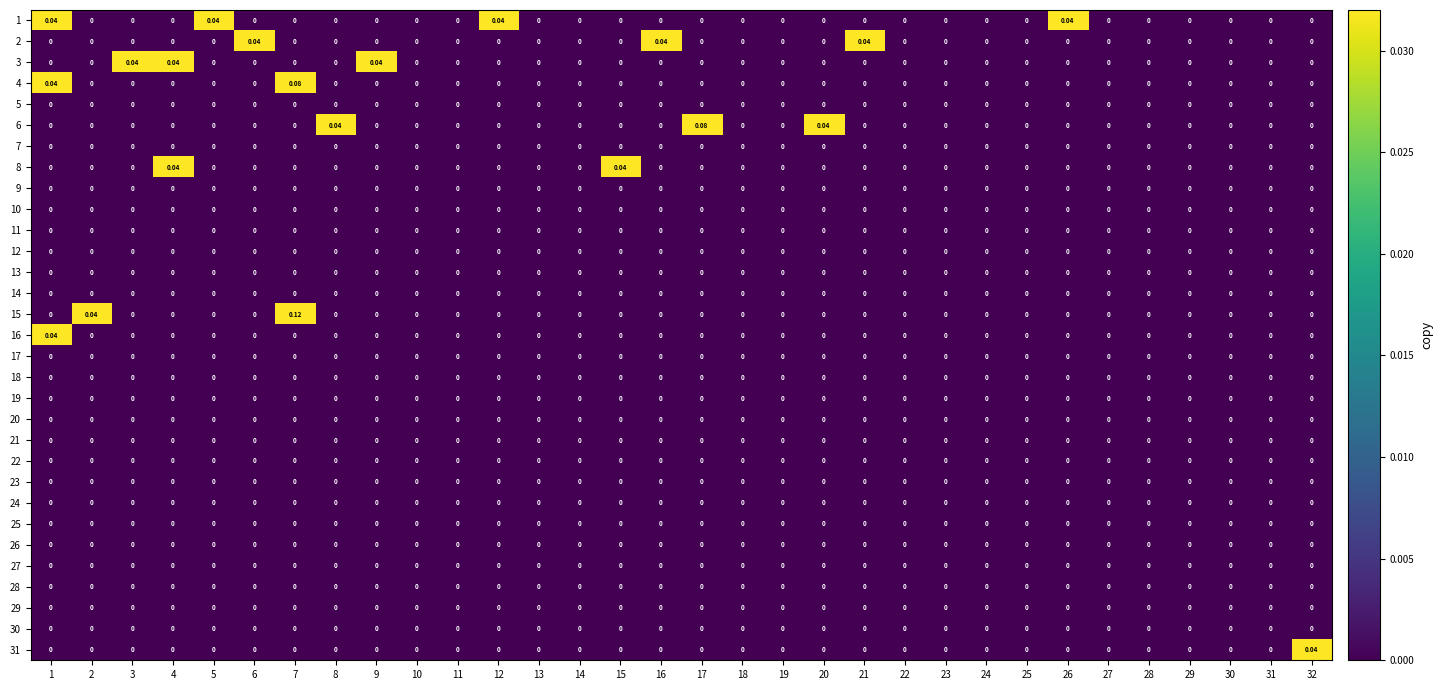

Which series changed the most between 6 and 11?

2